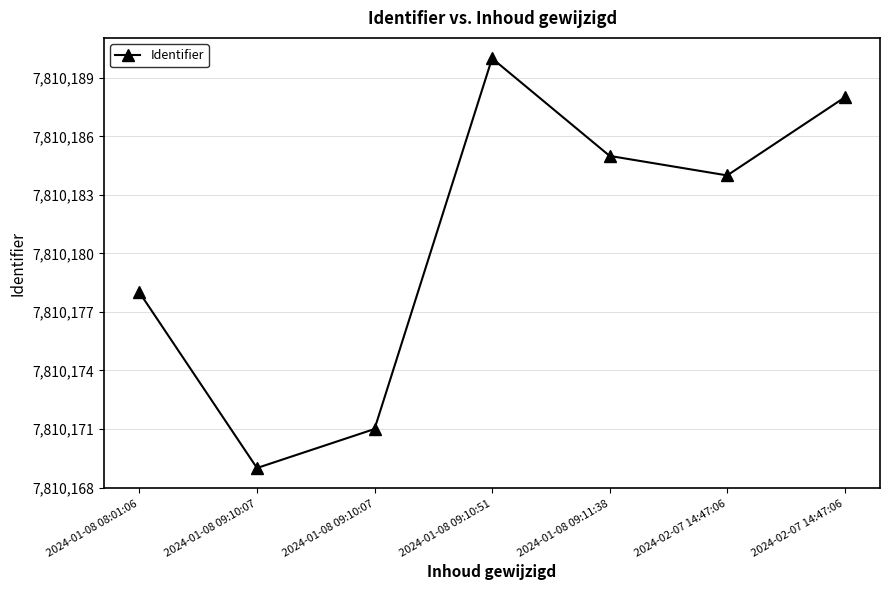

Approximately how many times larger is the value at 2024-01-08 09:10:51 compared to 2024-01-08 08:01:06?

1.0